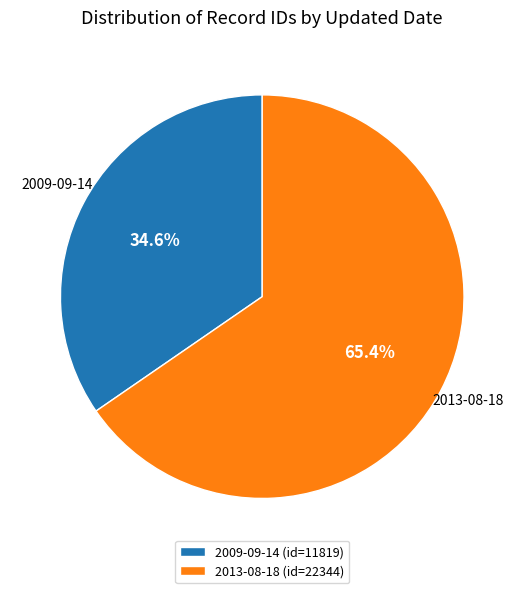

What percentage is NOT represented by 2009-09-14?

65.4%